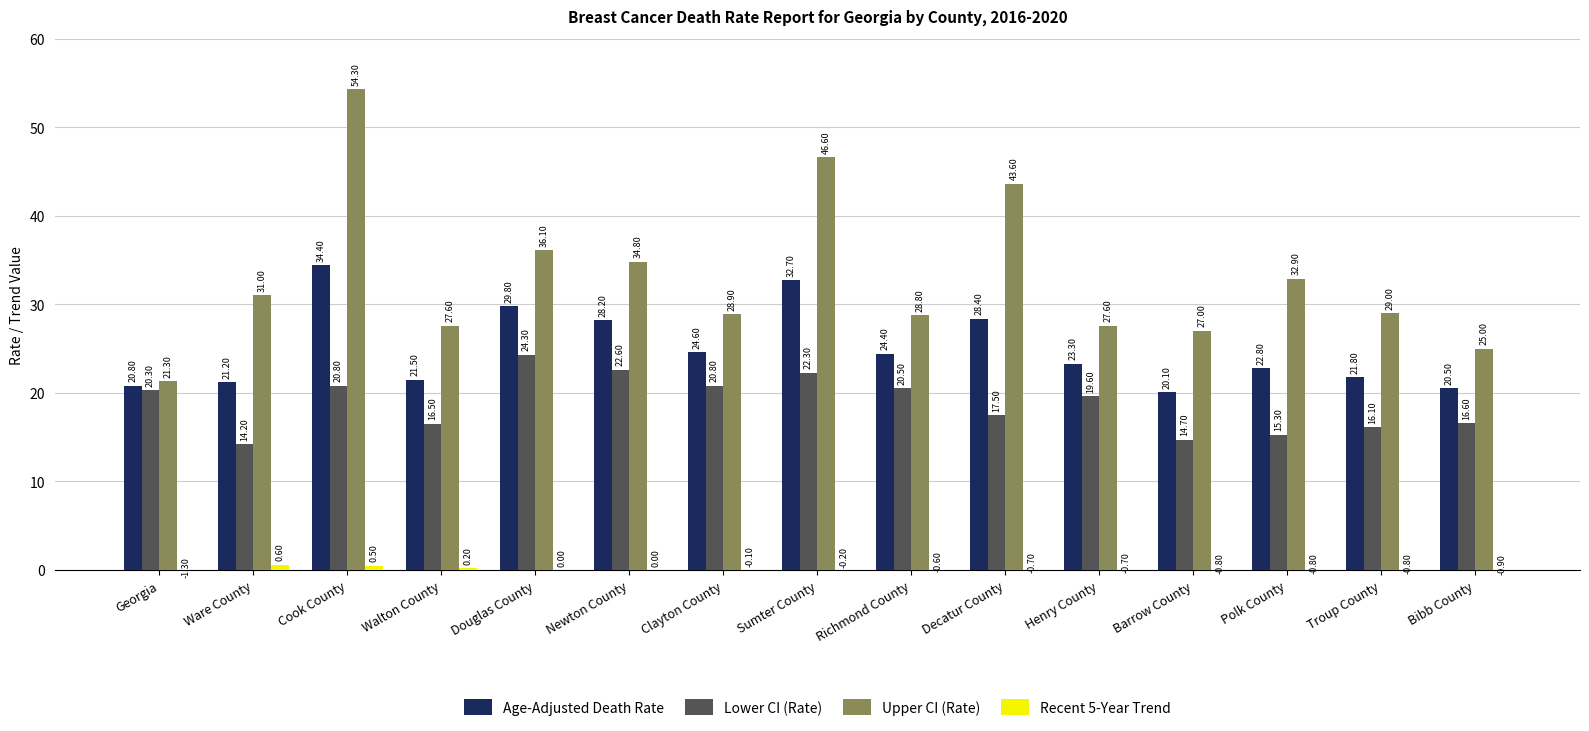

Reading left to right, list all the values displayed in this chart.

Age-Adjusted Death Rate: 20.8	21.2	34.4	21.5	29.8	28.2	24.6	32.7	24.4	28.4	23.3	20.1	22.8	21.8	20.5
Lower CI (Rate): 20.3	14.2	20.8	16.5	24.3	22.6	20.8	22.3	20.5	17.5	19.6	14.7	15.3	16.1	16.6
Upper CI (Rate): 21.3	31.0	54.3	27.6	36.1	34.8	28.9	46.6	28.8	43.6	27.6	27.0	32.9	29.0	25.0
Recent 5-Year Trend: -1.3	0.6	0.5	0.2	0.0	0.0	-0.1	-0.2	-0.6	-0.7	-0.7	-0.8	-0.8	-0.8	-0.9